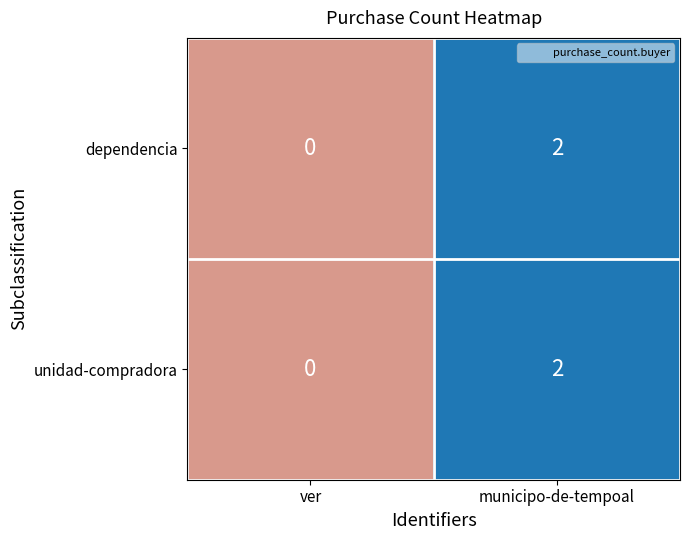

Reading right to left, transcribe all the data shown in this chart.

dependencia: municipo-de-tempoal=2	ver=0
unidad-compradora: municipo-de-tempoal=2	ver=0